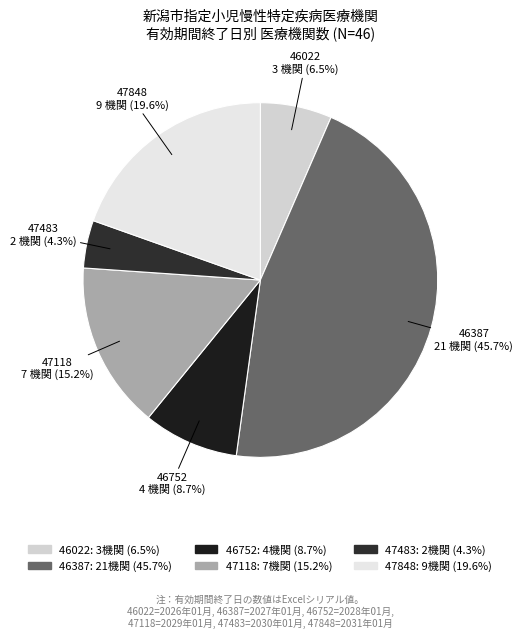

To the nearest percent, what is the difference between the largest and smallest slice percentages?

41%